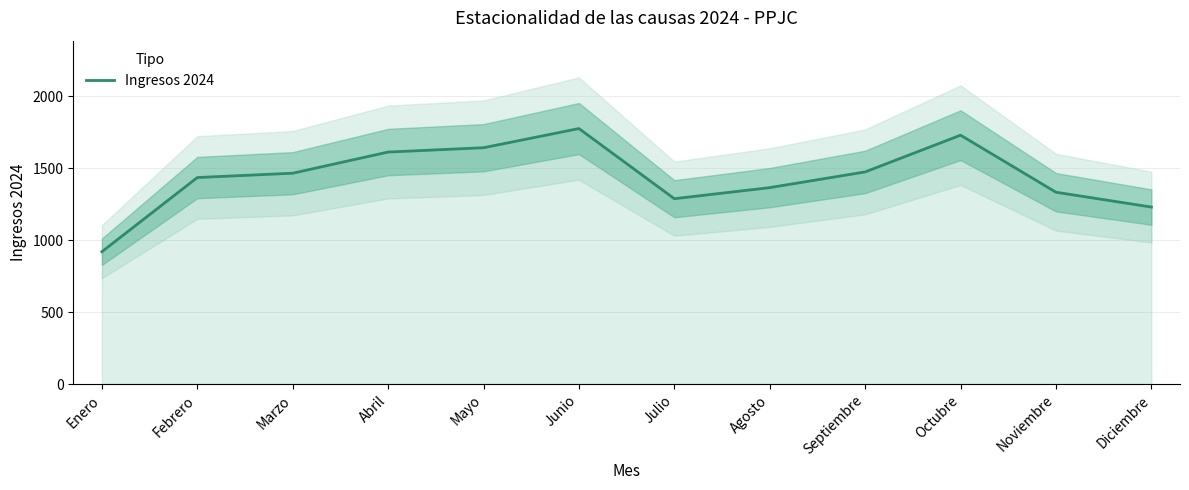

What is the ratio of the value at Marzo to the value at Mayo?

0.9